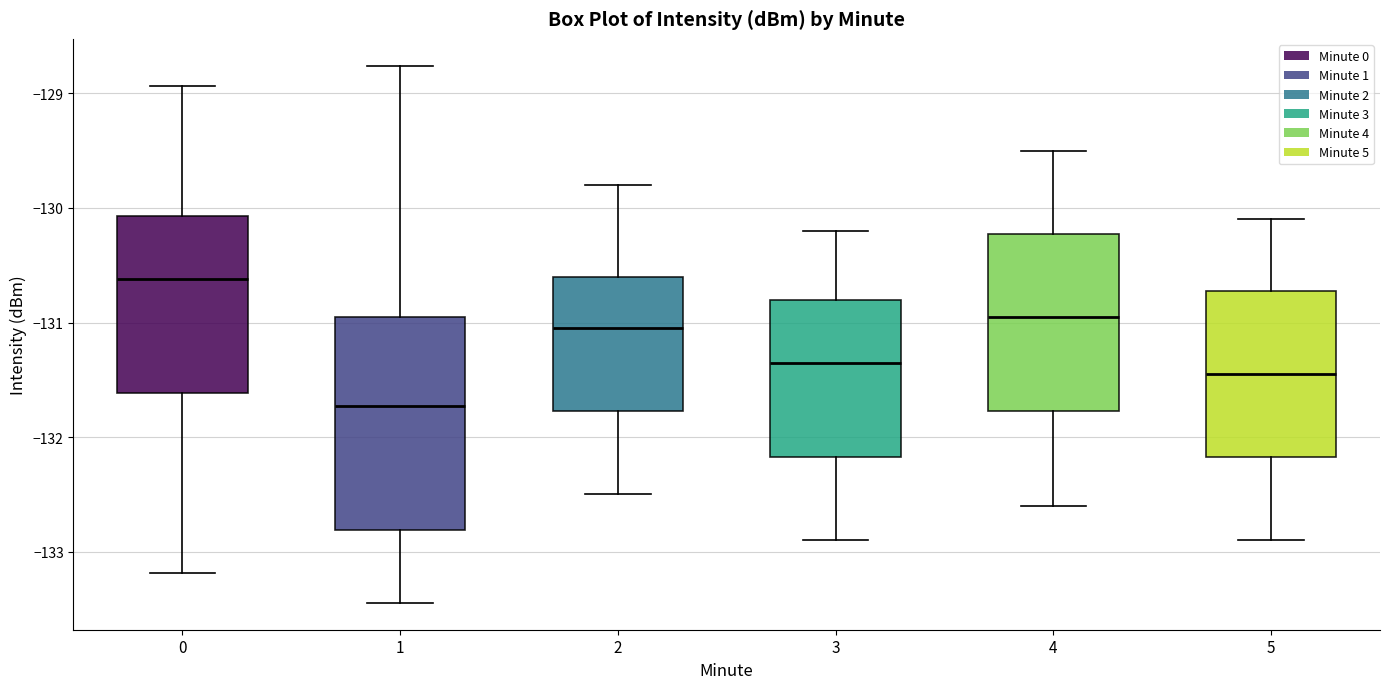

Reading left to right, transcribe this box plot: for each box, give where its median line is, the range the box spans, and where its two whiskers end, as read against the y-axis. The values are not printed on the chart, so give them approximately, as read against the axis.

0: median -130.6, box -131.6 to -130.1, whiskers -133.2 to -128.9
1: median -131.7, box -132.8 to -130.9, whiskers -133.4 to -128.8
2: median -131.0, box -131.8 to -130.6, whiskers -132.5 to -129.8
3: median -131.3, box -132.2 to -130.8, whiskers -132.9 to -130.2
4: median -130.9, box -131.8 to -130.2, whiskers -132.6 to -129.5
5: median -131.4, box -132.2 to -130.7, whiskers -132.9 to -130.1